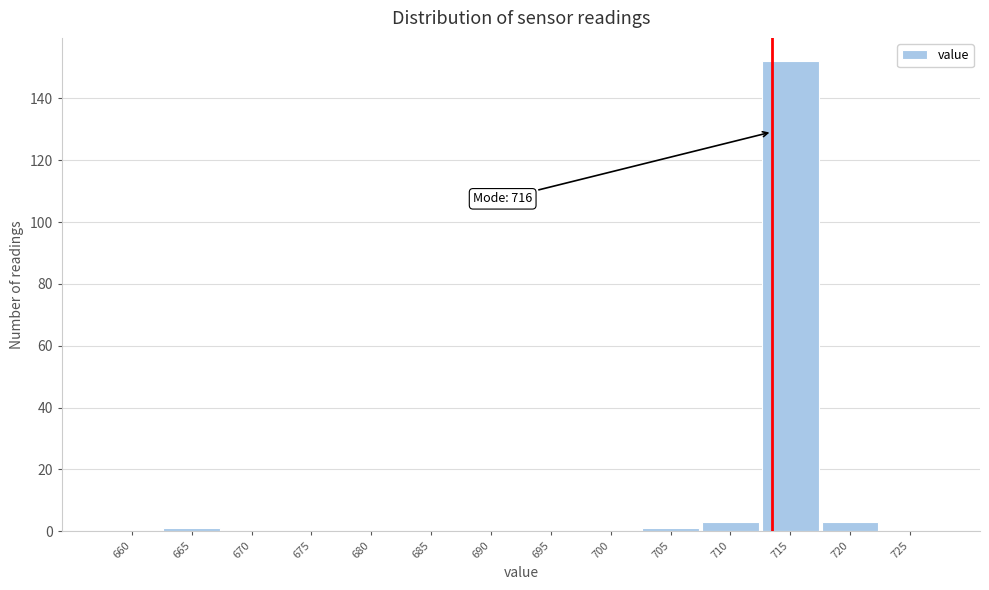

Reading left to right, list all the values displayed in this chart.

660=0	665=1	670=0	675=0	680=0	685=0	690=0	695=0	700=0	705=1	710=3	715=152	720=3	725=0